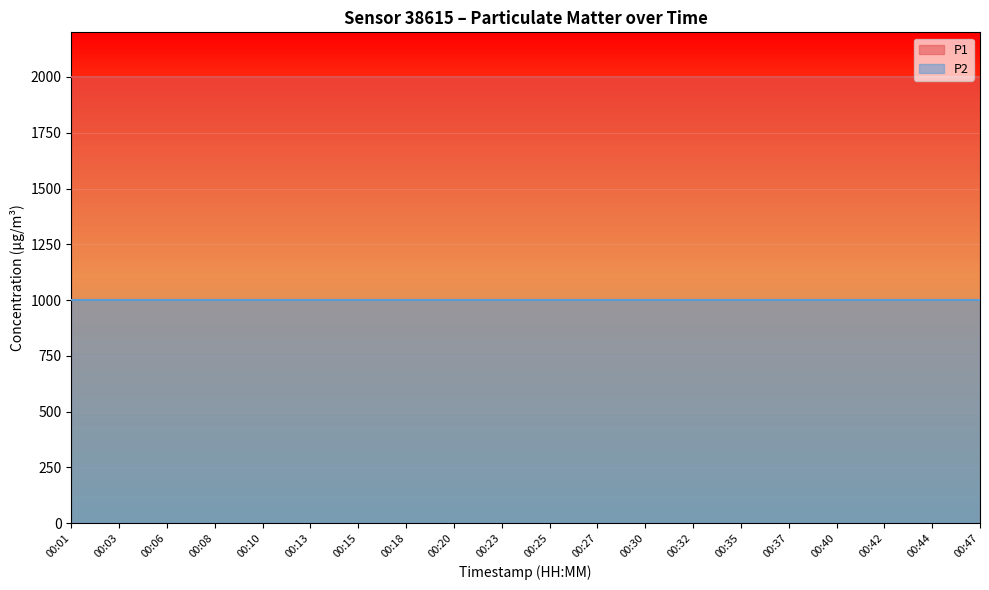

List the labels in order of P1 value, largest first.

00:01, 00:03, 00:06, 00:08, 00:10, 00:13, 00:15, 00:18, 00:20, 00:23, 00:25, 00:27, 00:30, 00:32, 00:35, 00:37, 00:40, 00:42, 00:44, 00:47